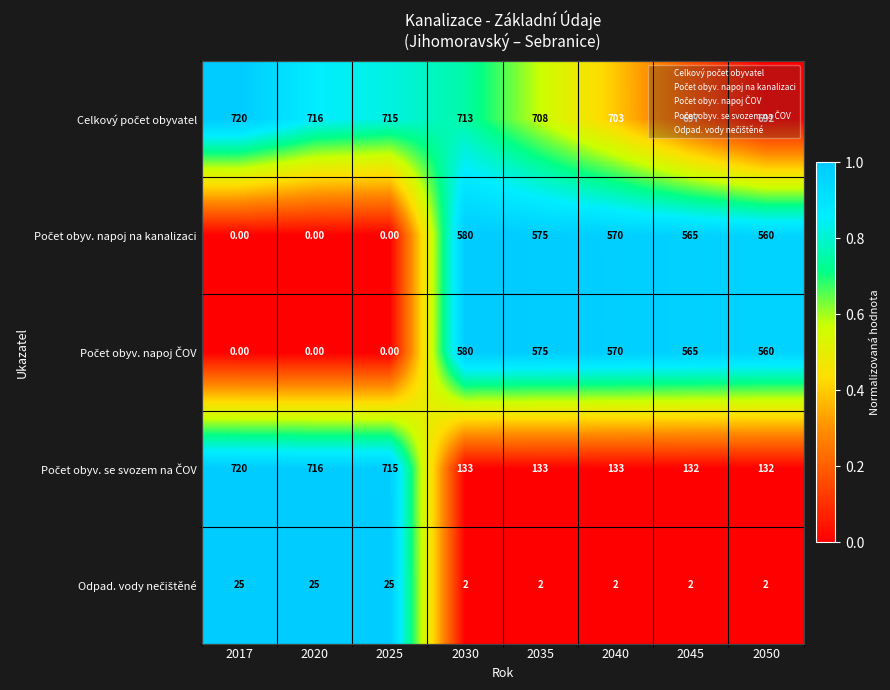

What is the spread (max minus min) of values at 2045?

695